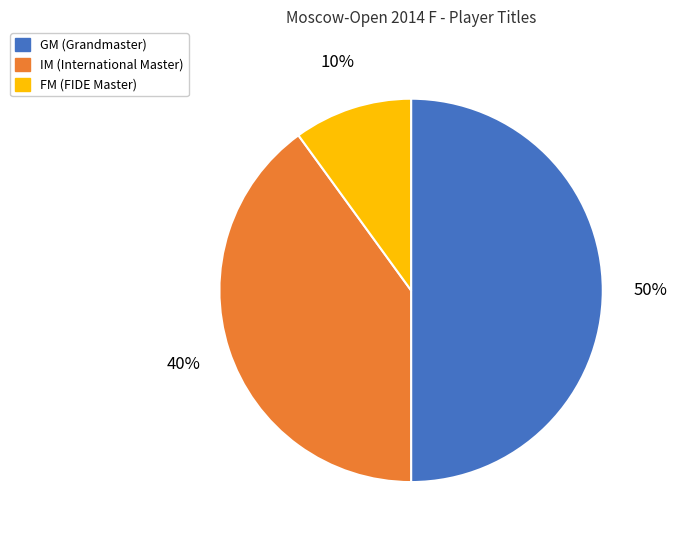

Which slice is the largest?

GM